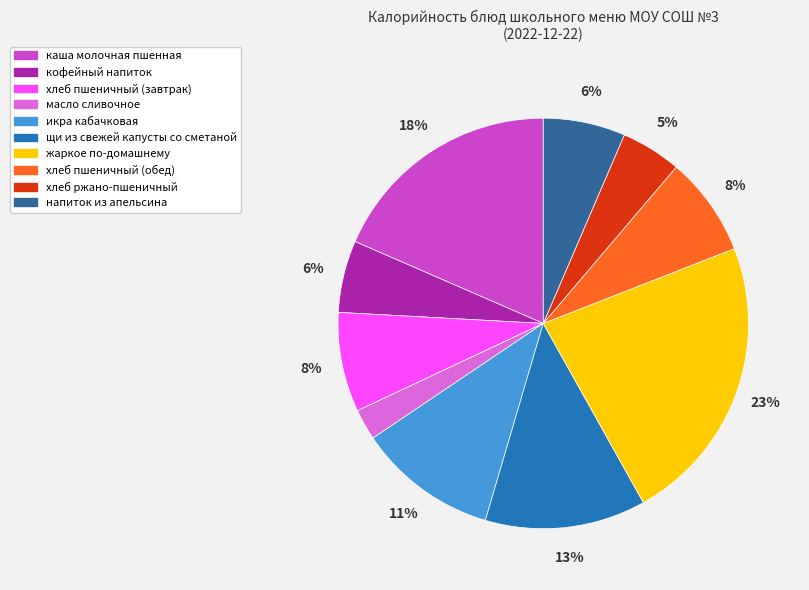

Which slice is the smallest?

масло сливочное